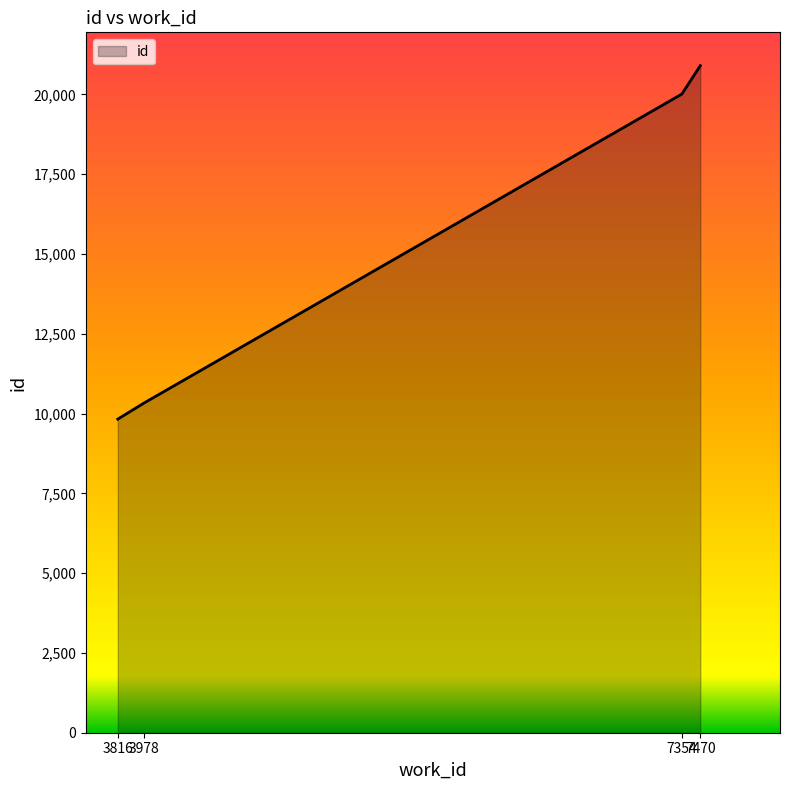

Rank the categories by value from highest to lowest.

7470, 7354, 3978, 3816